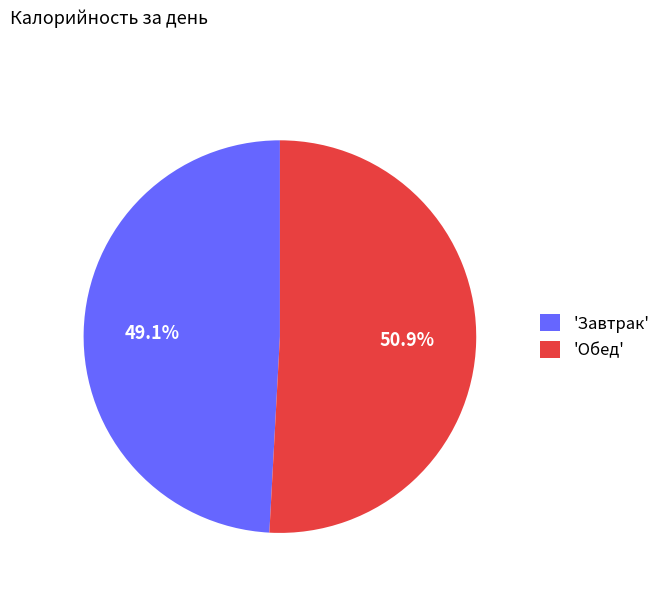

Combined, what portion of the pie is 'Обед' and 'Завтрак'?

100.0%